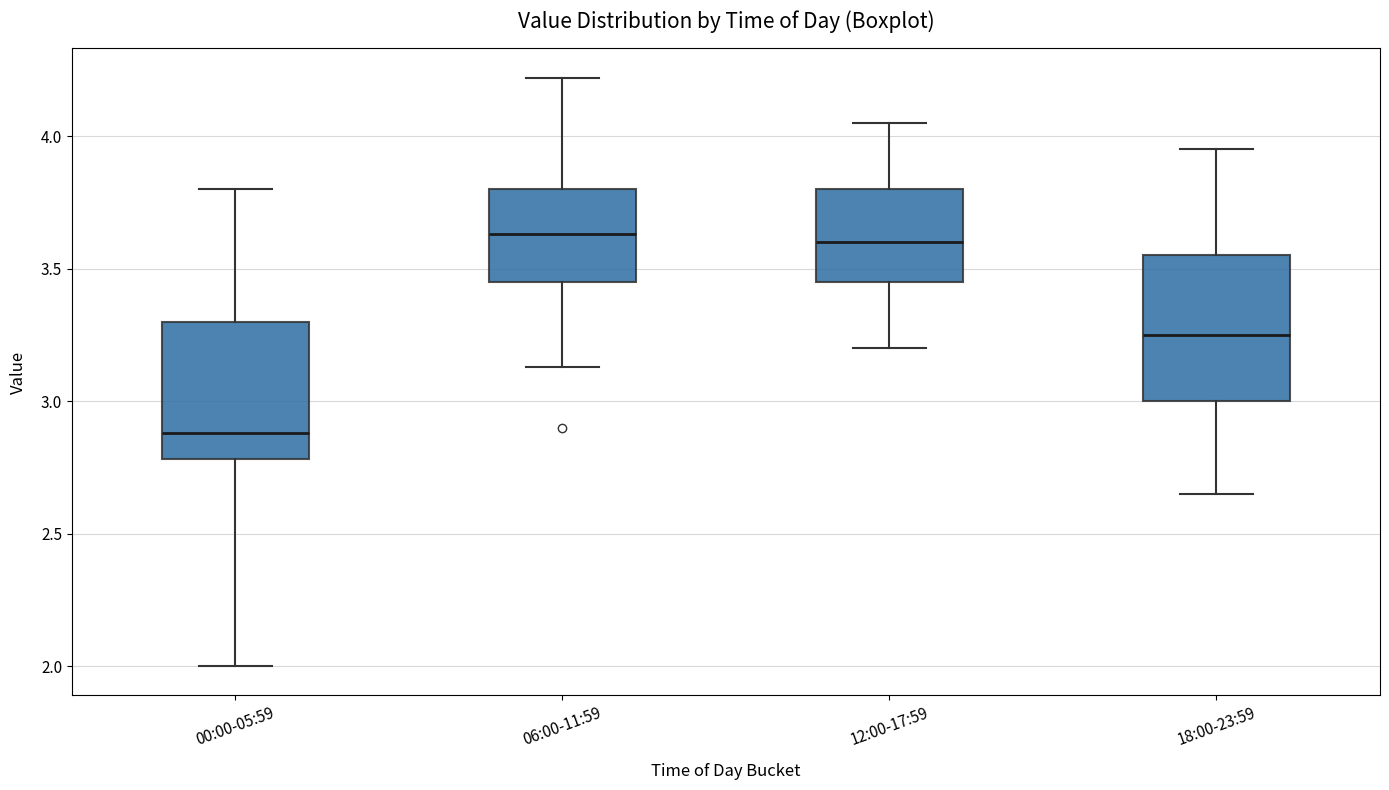

Reading left to right, read every box against the y-axis: the position of its median line, the range the box covers, and the ends of its whiskers. The values are not printed on the chart, so give them approximately, as read against the axis.

00:00-05:59: median 2.90, box 2.80 to 3.30, whiskers 2.00 to 3.80
06:00-11:59: median 3.65, box 3.45 to 3.80, whiskers 3.15 to 4.20
12:00-17:59: median 3.60, box 3.45 to 3.80, whiskers 3.20 to 4.05
18:00-23:59: median 3.25, box 3.00 to 3.55, whiskers 2.65 to 3.95